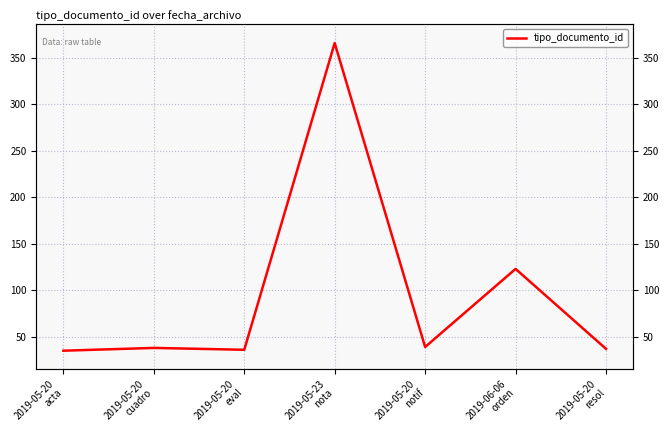

Rank the categories by value from highest to lowest.

2019-05-23
nota, 2019-06-06
orden, 2019-05-20
notif, 2019-05-20
cuadro, 2019-05-20
resol, 2019-05-20
eval, 2019-05-20
acta